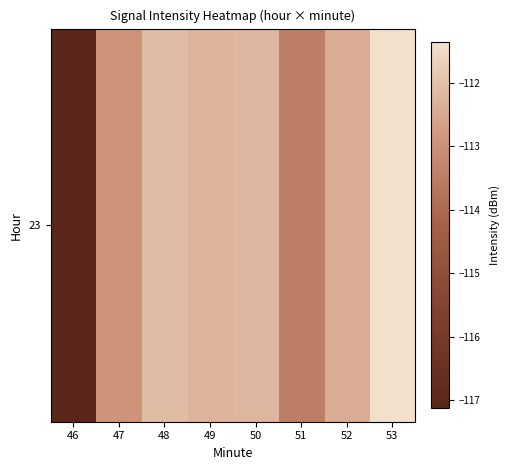

At which category does the chart reach its minimum across all series?

46